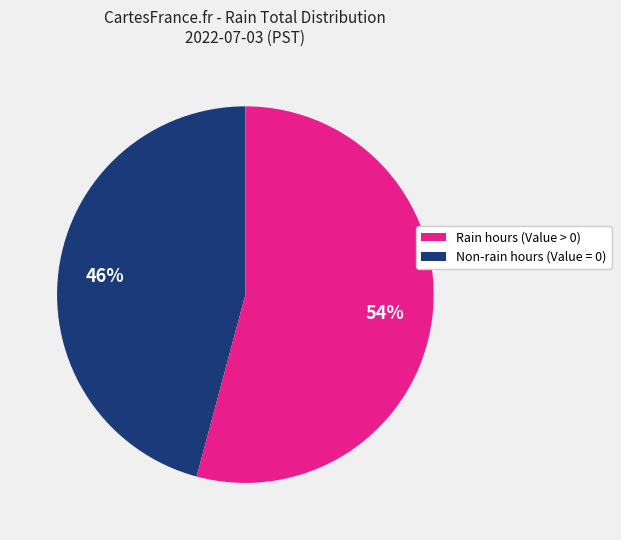

To the nearest percent, what is the difference between the largest and smallest slice percentages?

8%